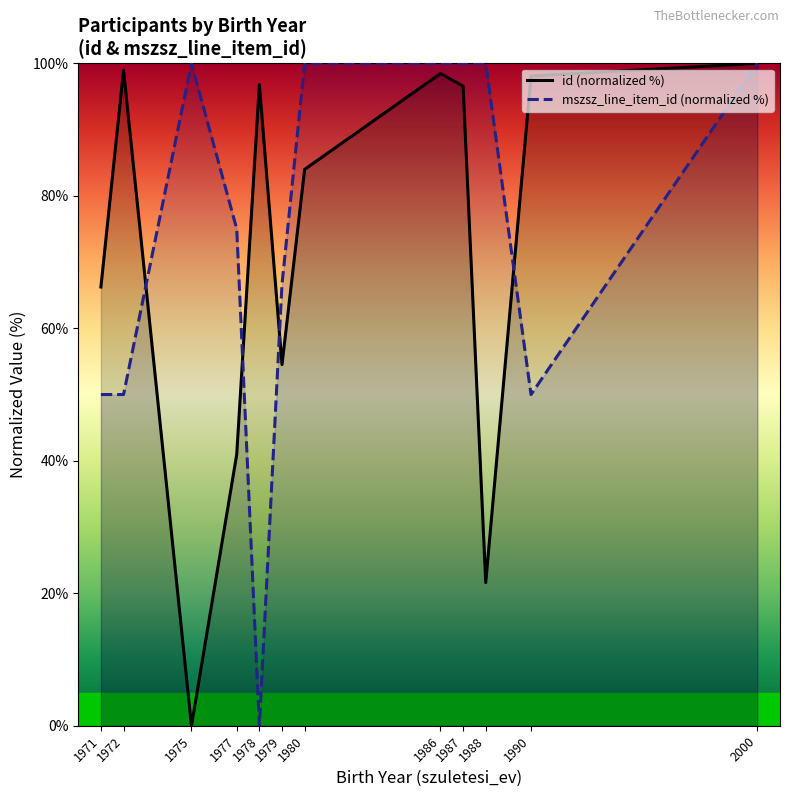

Which series ends up on top after the final intersection of mszsz_line_item_id (normalized %) and id (normalized %)?

id (normalized %)